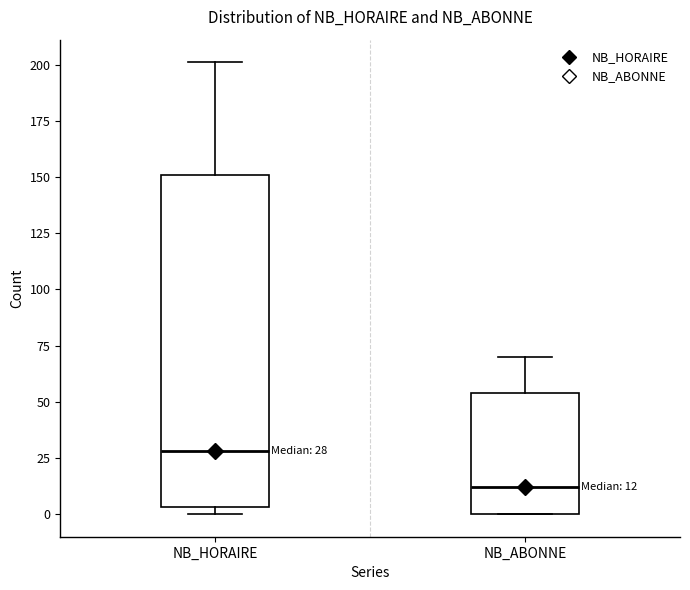

Which box is the tallest, from its lower edge to its upper edge?

NB_HORAIRE